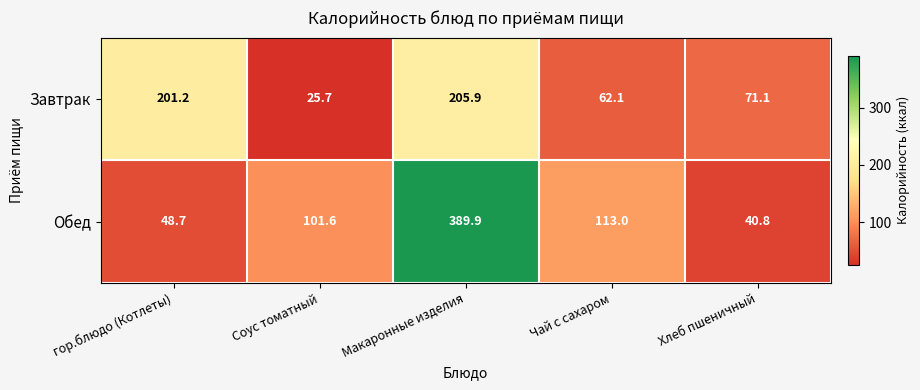

Reading right to left, transcribe all the data shown in this chart.

Завтрак: 71.1	62.1	205.9	25.7	201.2
Обед: 40.8	113.0	389.9	101.6	48.7